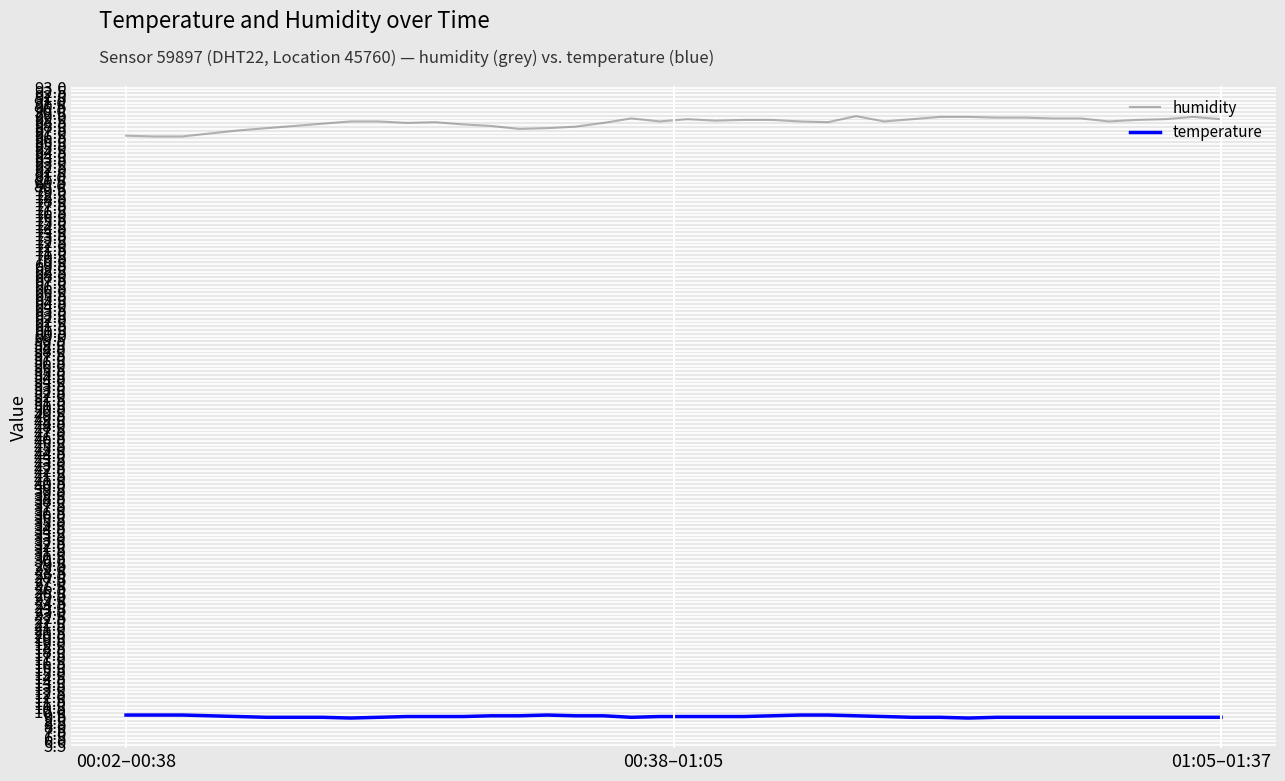

What is the minimum value shown in the chart?

9.1